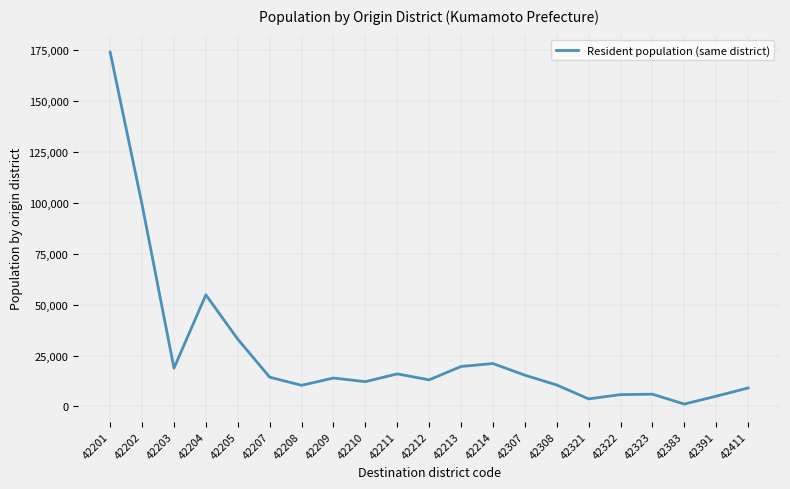

Between 42214 and 42307, which is larger?

42214